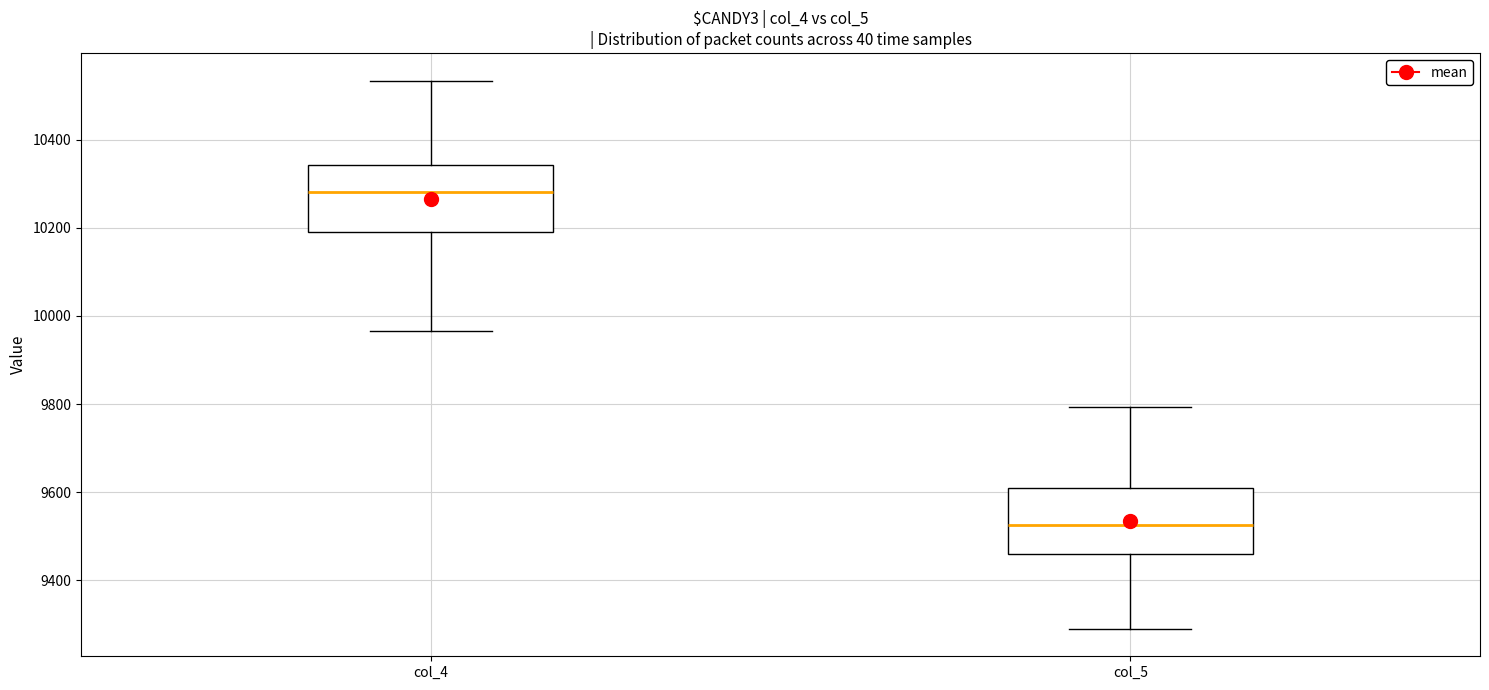

Where is the lower edge of the box for col_5 on the y-axis? The values are not printed on the chart, so give them approximately, as read against the axis.

9460